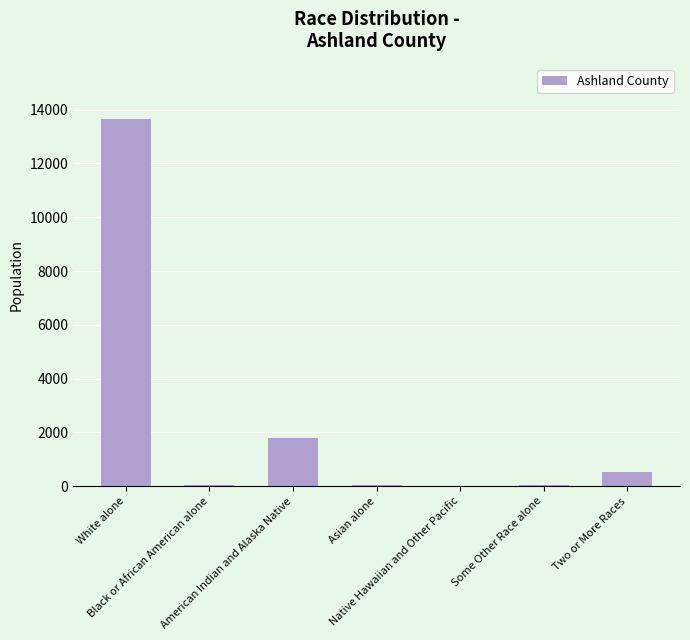

Between Native Hawaiian and Other Pacific and White alone, which is larger?

White alone